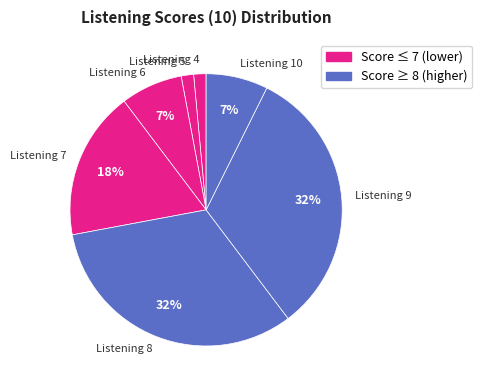

Is it true that Listening 10 is 1% of the pie?

False